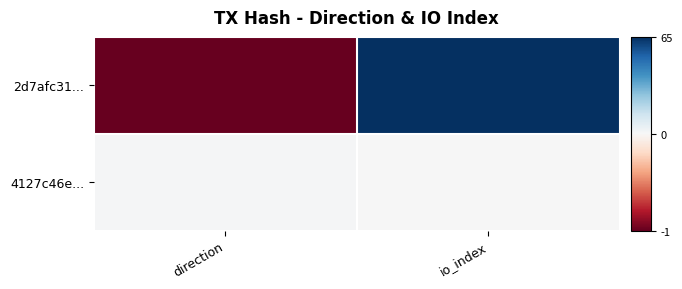

Count the number of categories in the chart.

2